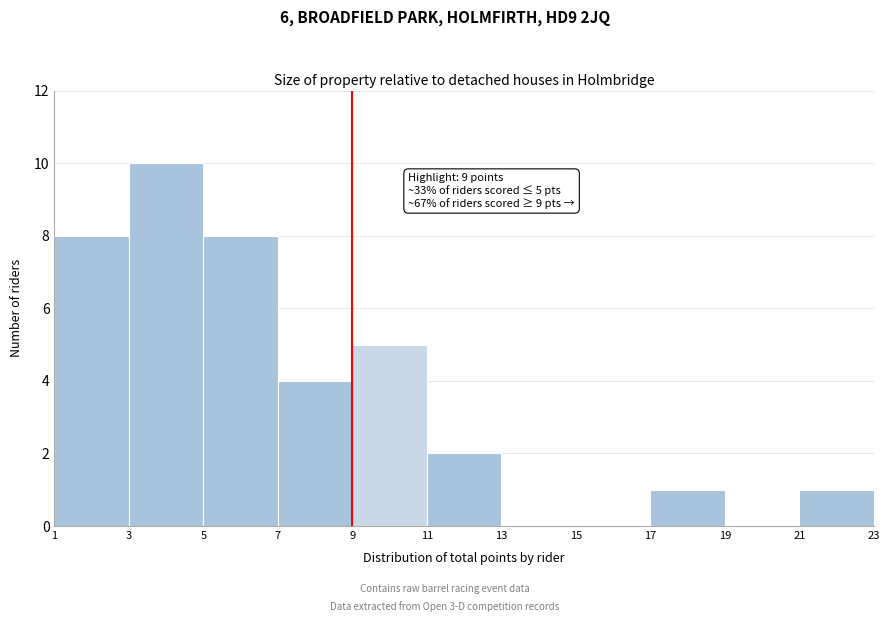

Over which range of the x-axis is the bar tallest?

3 to 5